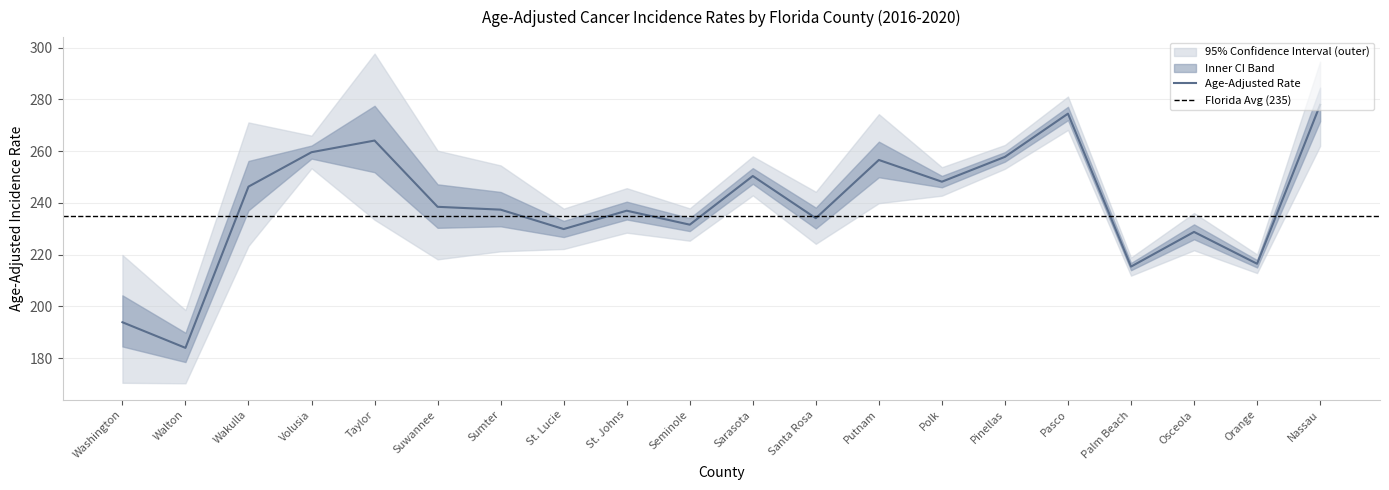

What is the value of the Upper 95% CI point at the 6th from the left?

260.2